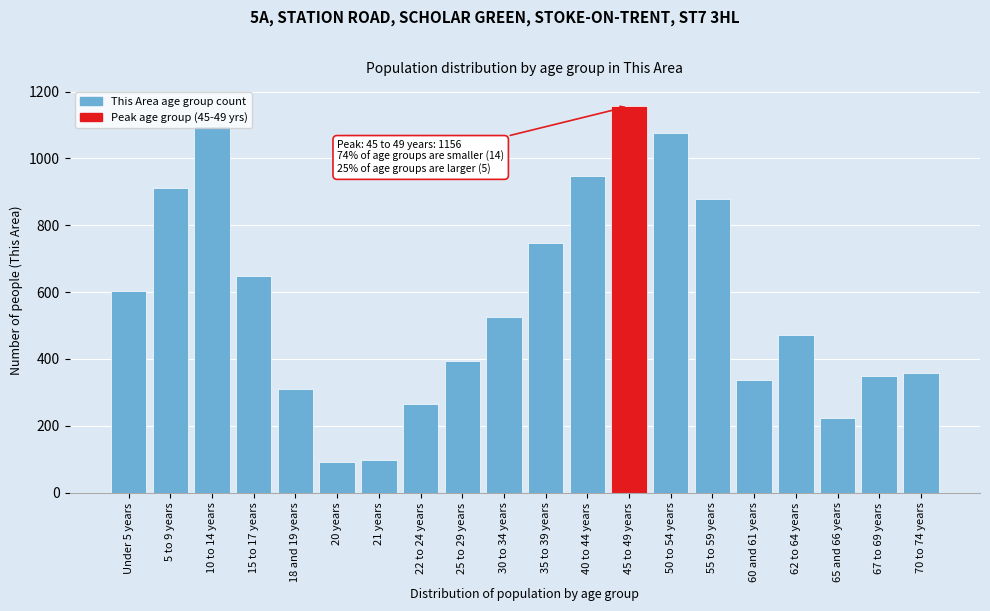

The value at 18 and 19 years is 451. True or false?

False